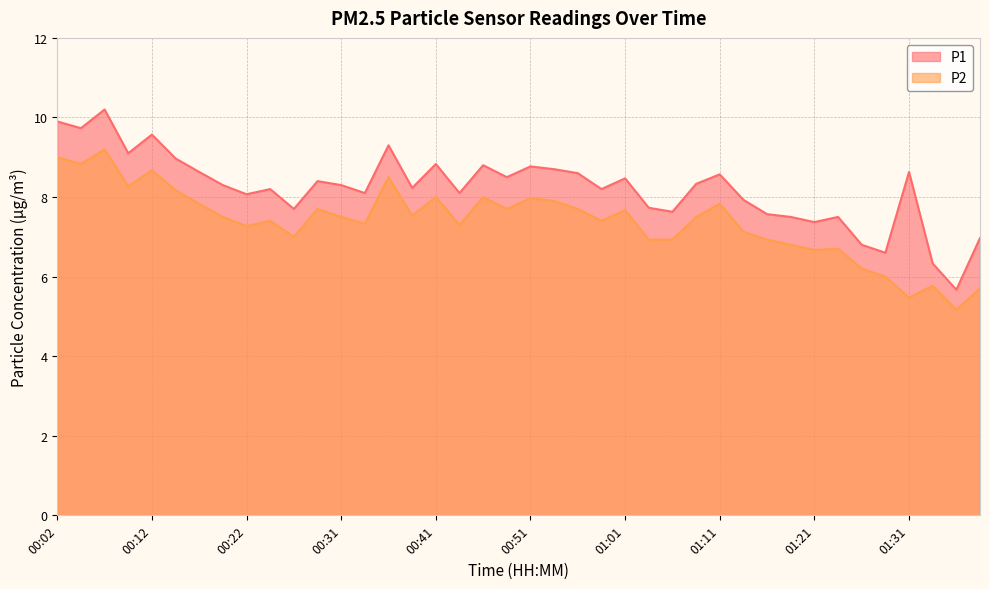

Rank the series by their maximum value, from highest to lowest.

P1, P2